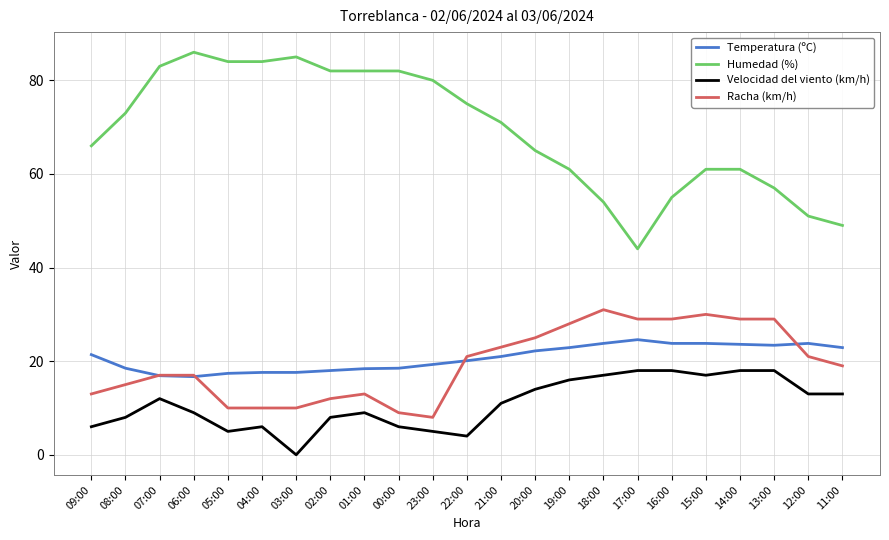

True or false: Humedad (%) and Temperatura (ºC) intersect in this chart.

False